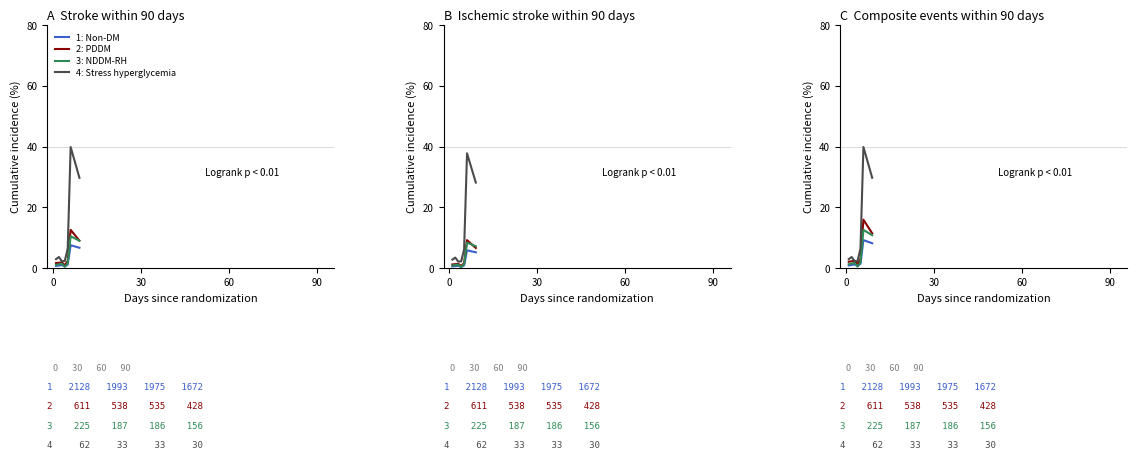

What is the minimum value for 3: NDDM-RH?

0.6